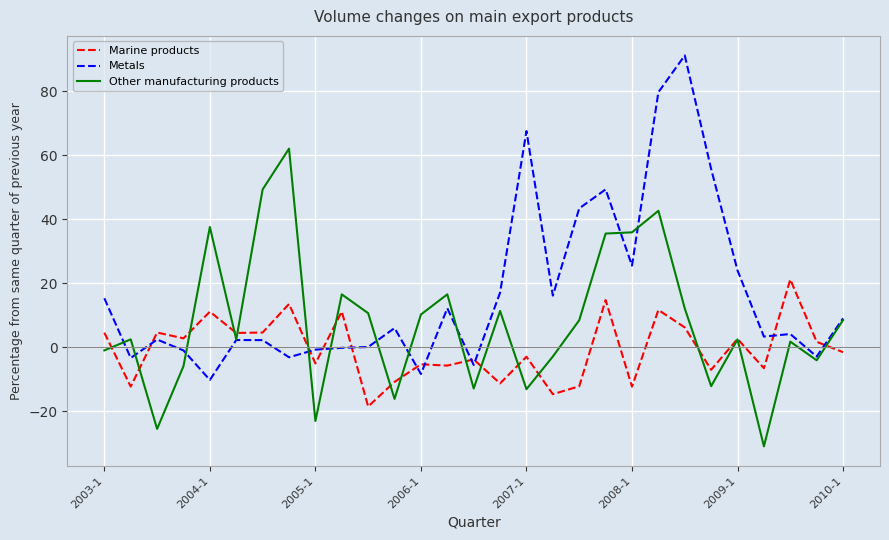

List the series in order of their overall mean, highest first.

Metals, Other manufacturing products, Marine products